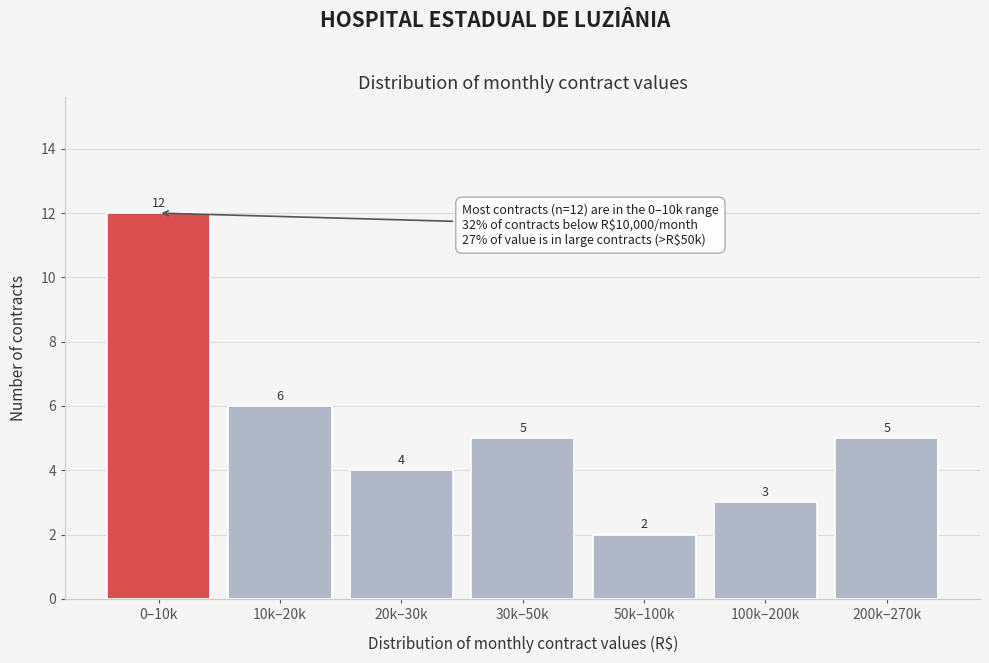

Reading left to right, transcribe all the data shown in this chart.

0–10k=12	10k–20k=6	20k–30k=4	30k–50k=5	50k–100k=2	100k–200k=3	200k–270k=5